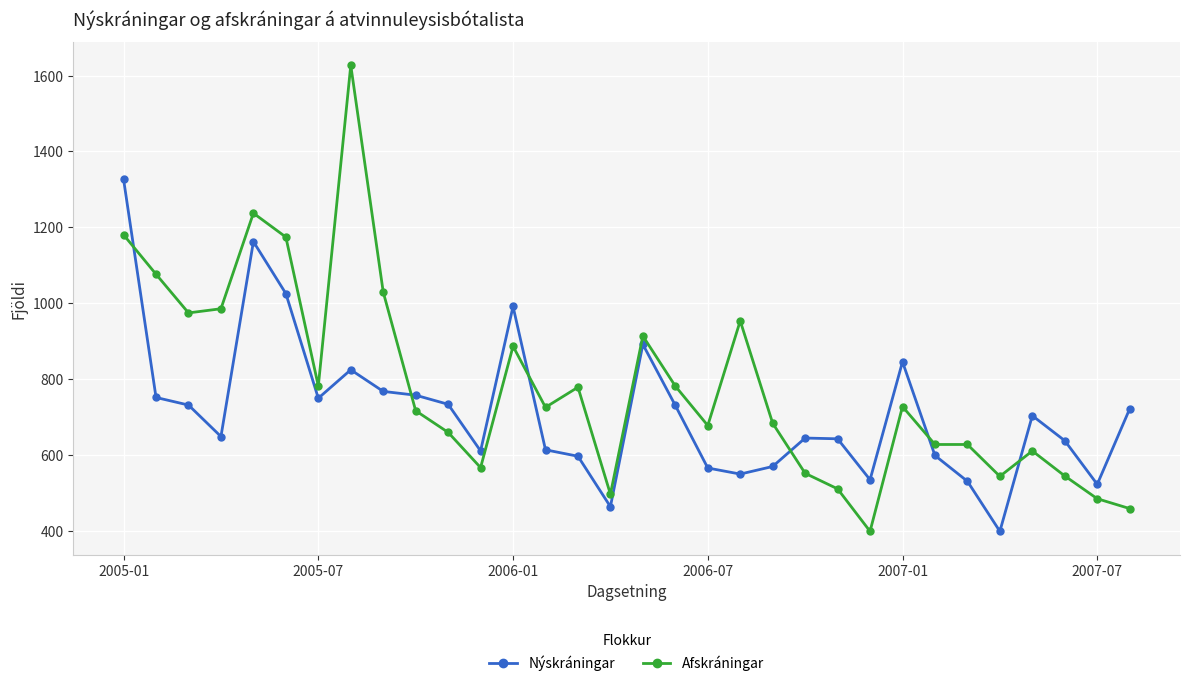

Which series has the largest total across all categories?

Afskráningar